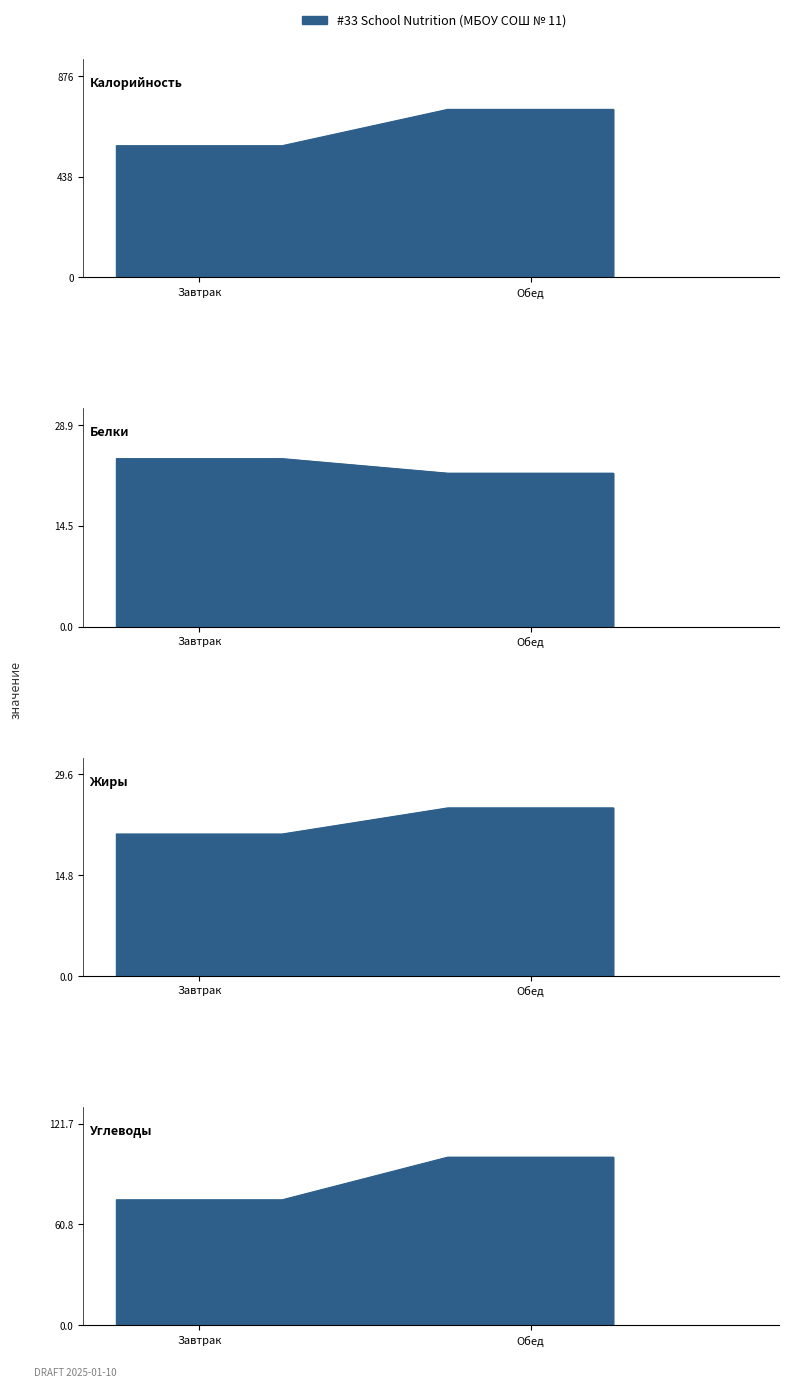

Does the chart display data point markers on the line(s)?

No